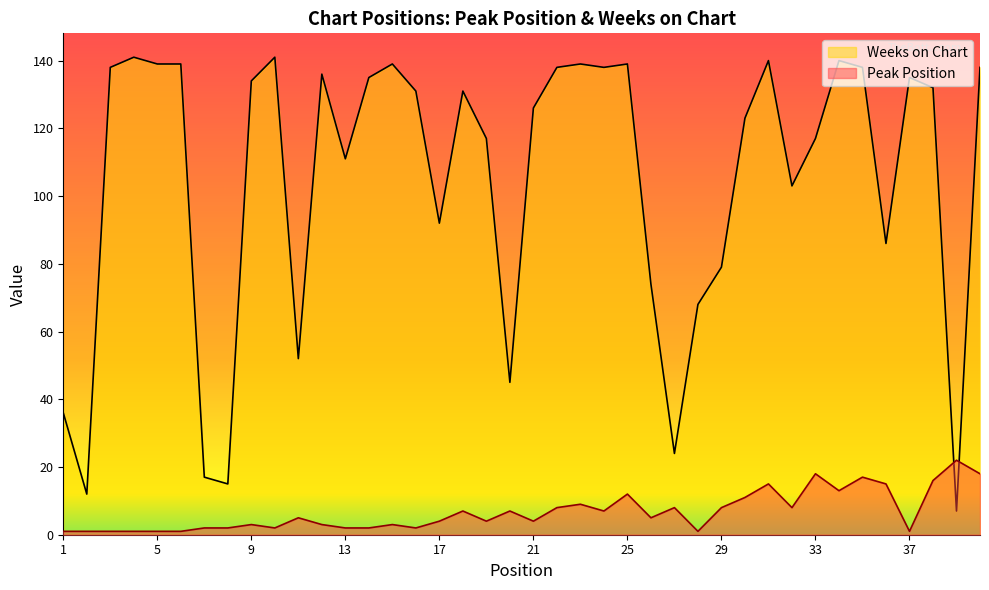

Where is the first local maximum for Peak Position?

9